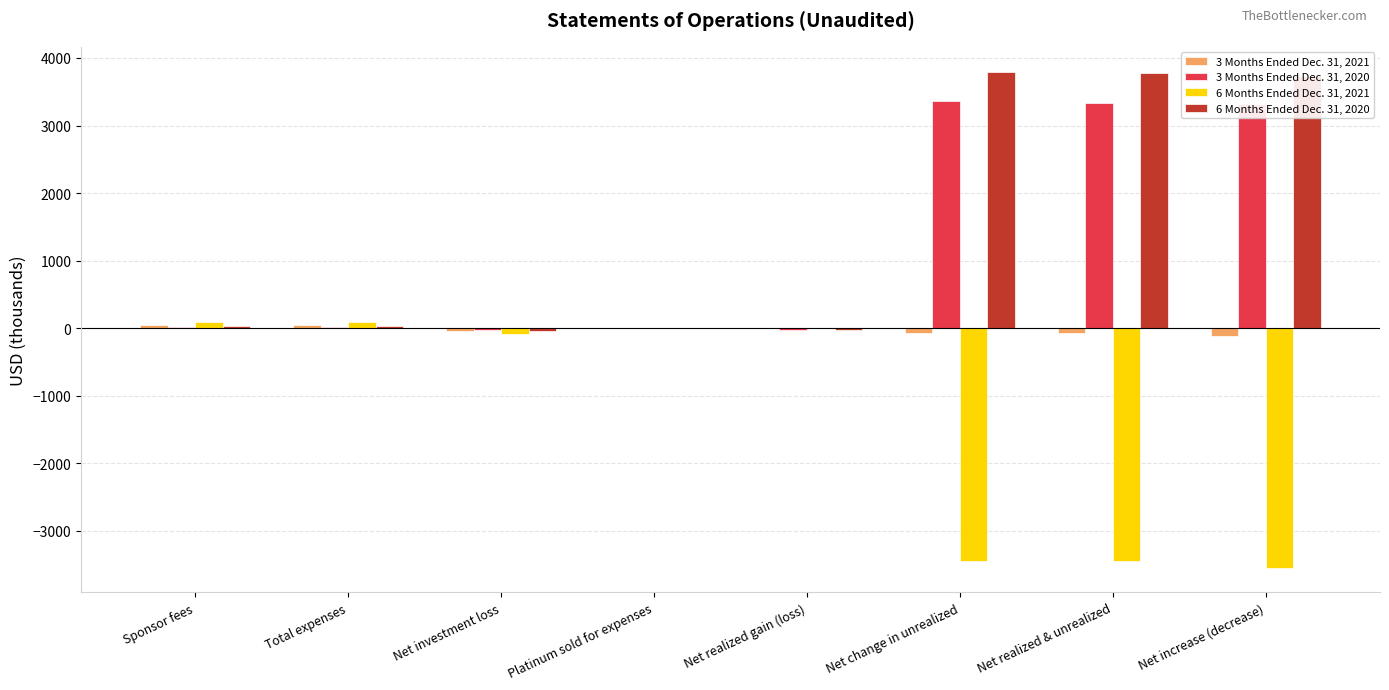

What is the greatest value displayed?

3798